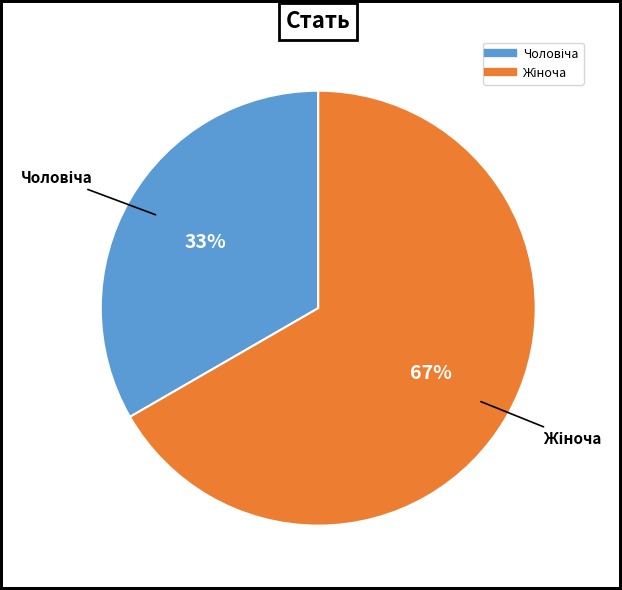

To the nearest percent, what is the average slice percentage?

50%